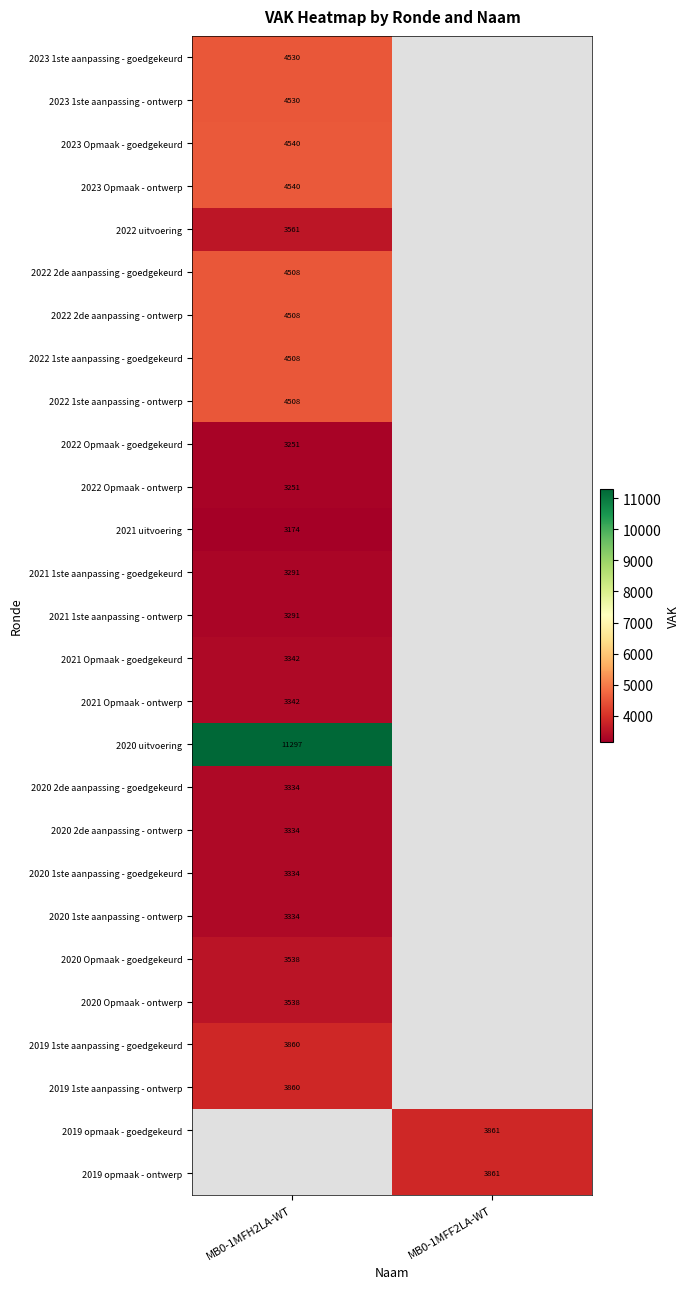

The value of 2021 Opmaak - ontwerp at MB0-1MFH2LA-WT is 3342. True or false?

True